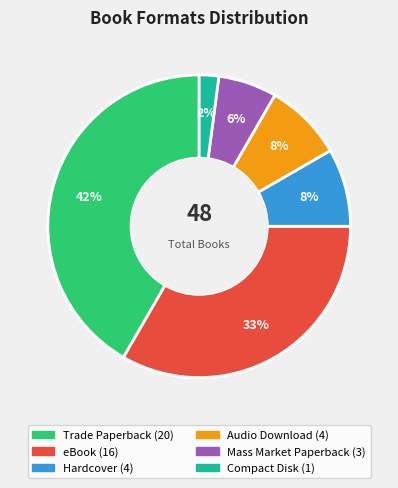

To the nearest percent, what is the average slice percentage?

17%